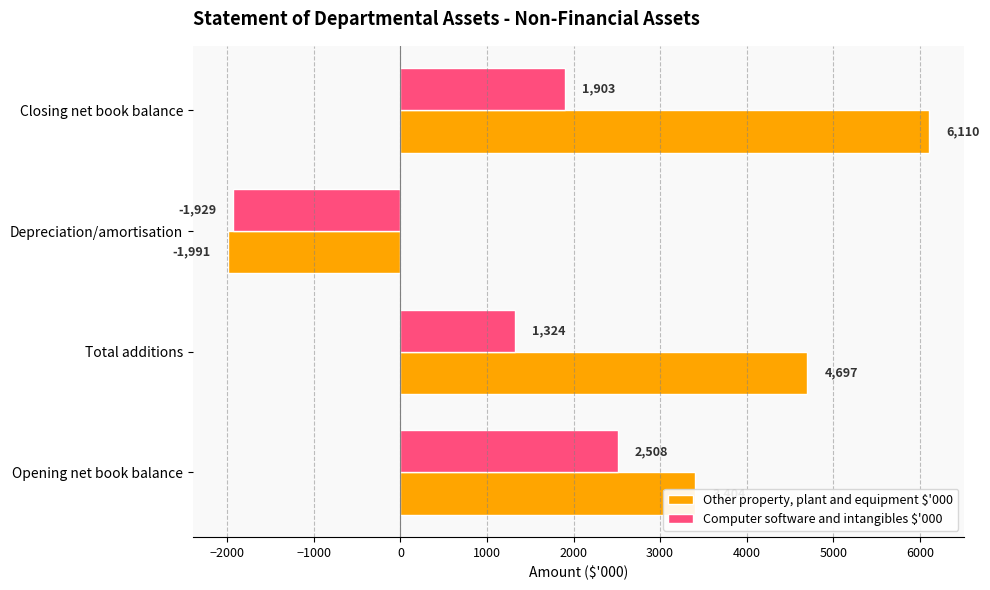

Read the Other property, plant and equipment $'000 value at Total additions.

4697